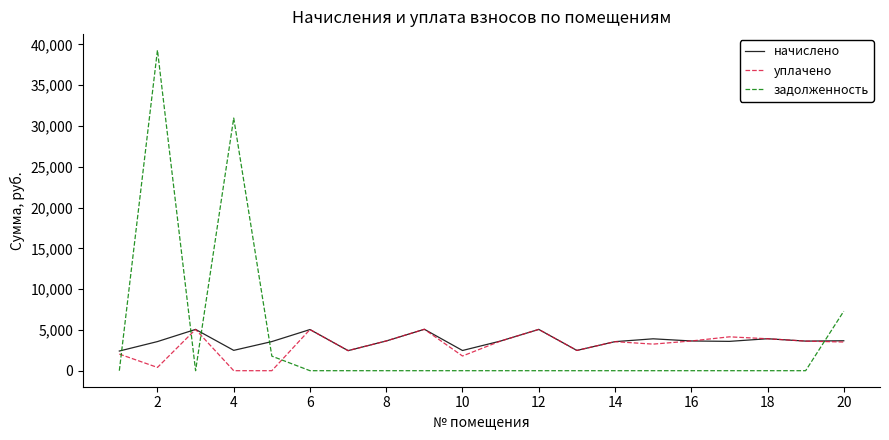

At how many categories does at least one series exceed 27441?

2